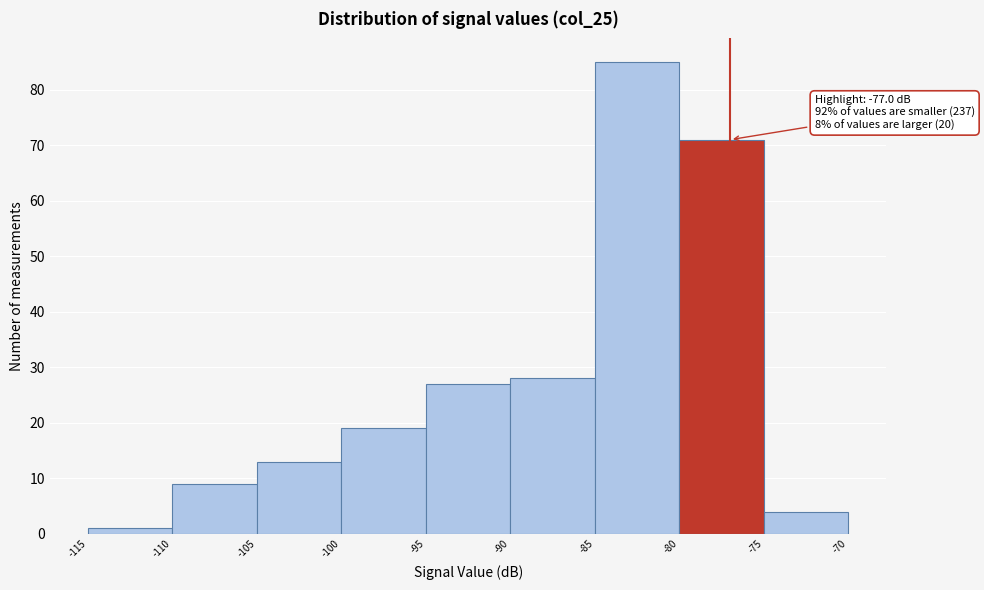

Which range on the x-axis has the tallest bar?

-85 to -80